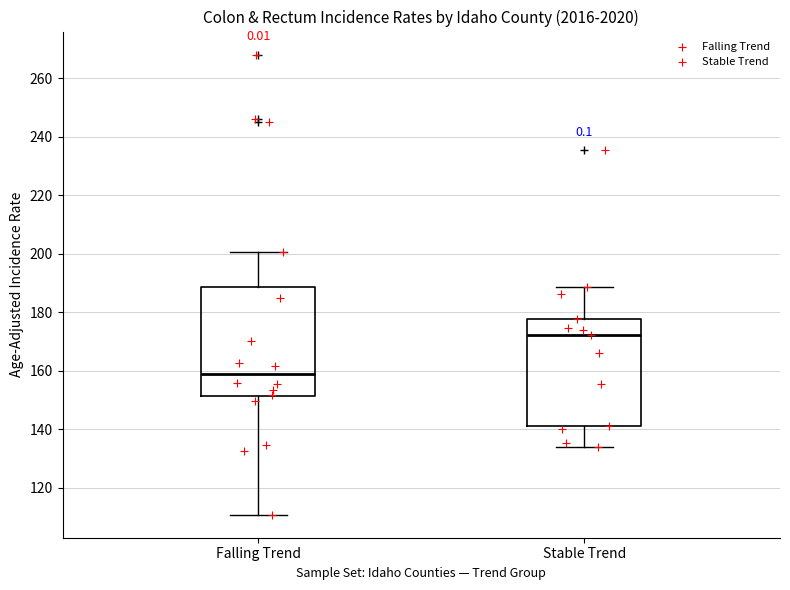

Where does the lower whisker of the box for Falling Trend end on the y-axis? The values are not printed on the chart, so give them approximately, as read against the axis.

110